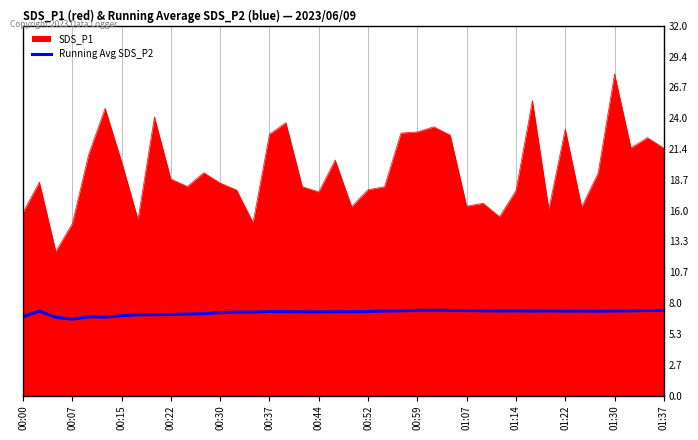

Where is the data nearest to the value 7?

00:59